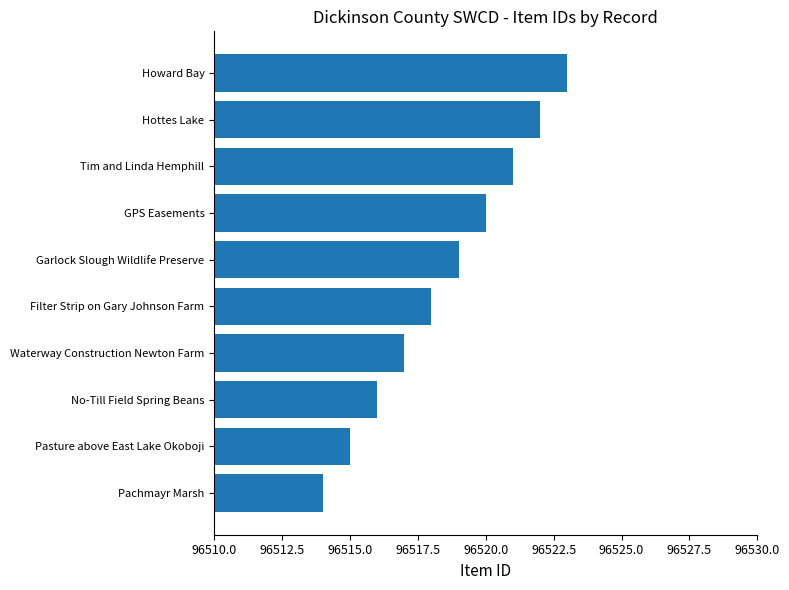

How many values are between 96516 and 96521?

6